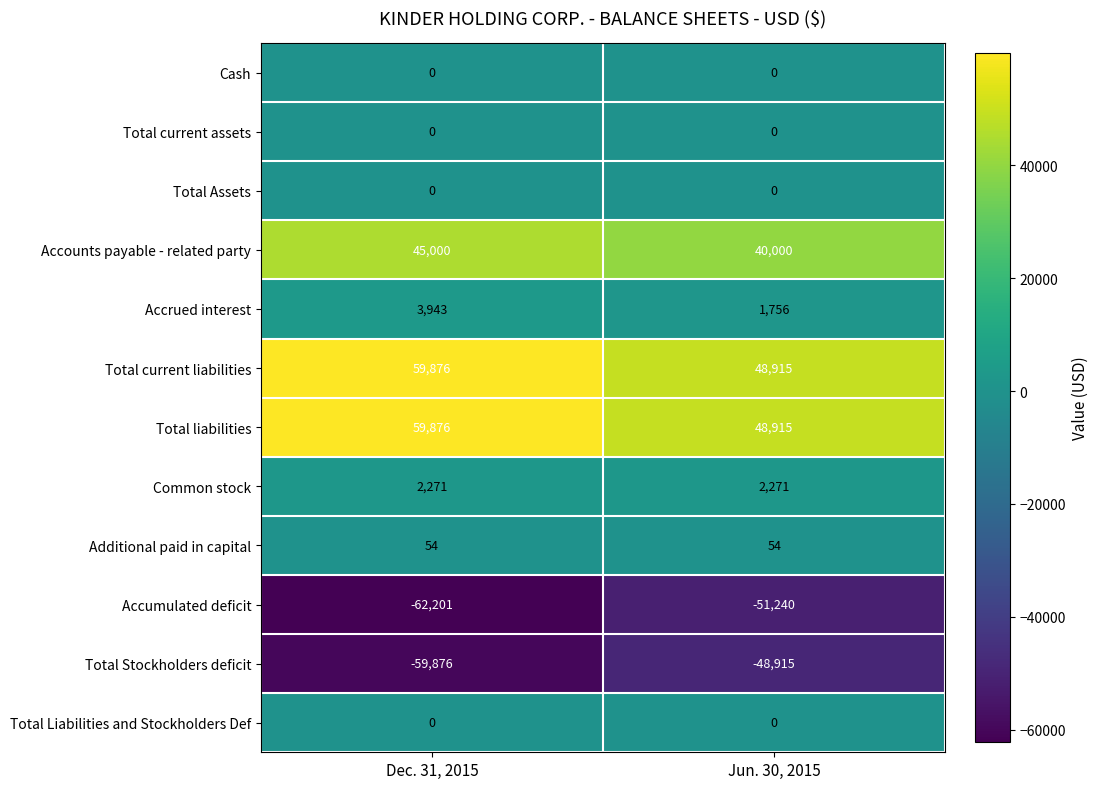

The value of Cash at Dec. 31, 2015 is 0. True or false?

True